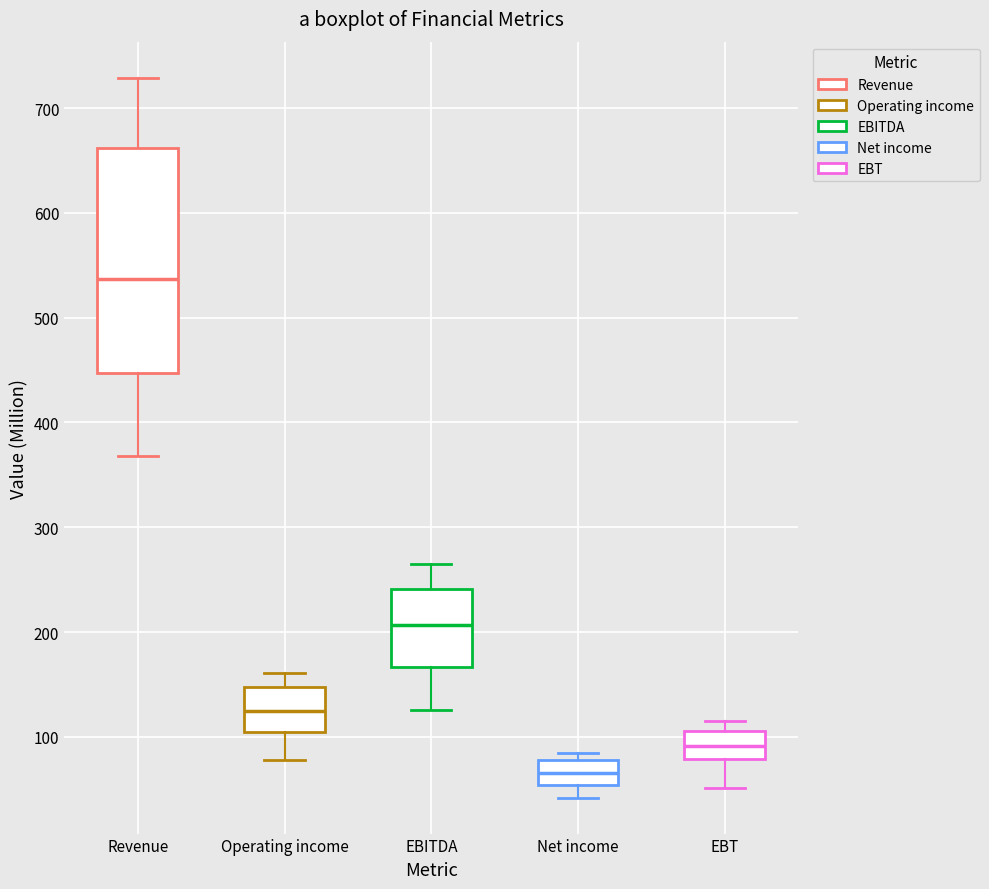

Which box has the lowest median line?

Net income